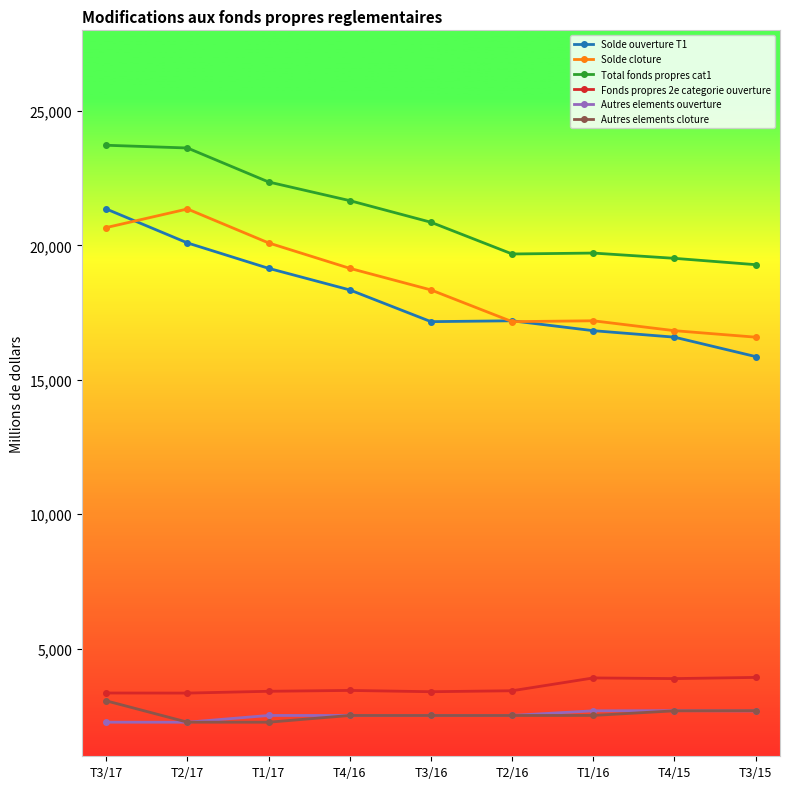

Which series has the largest total across all categories?

Total fonds propres cat1